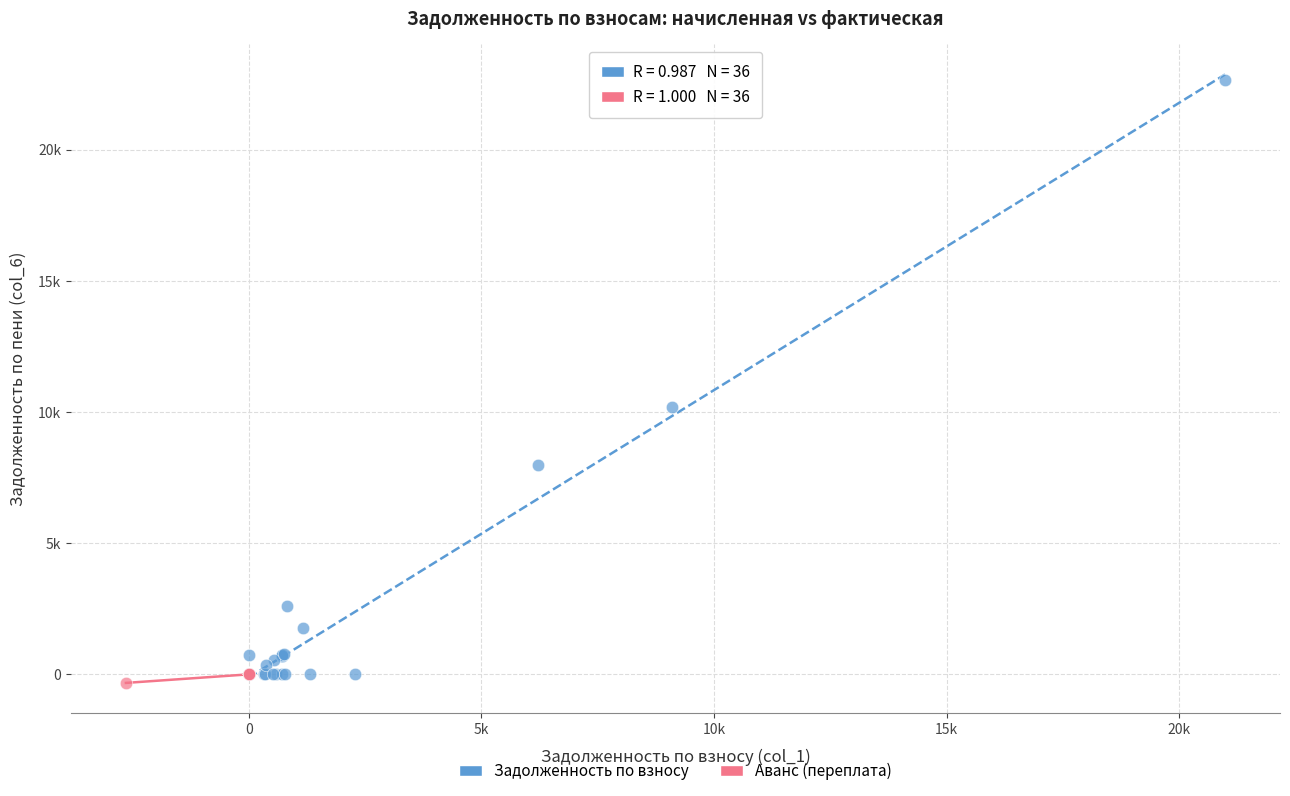

Which series reaches the minimum Y coordinate?

Аванс (переплата)